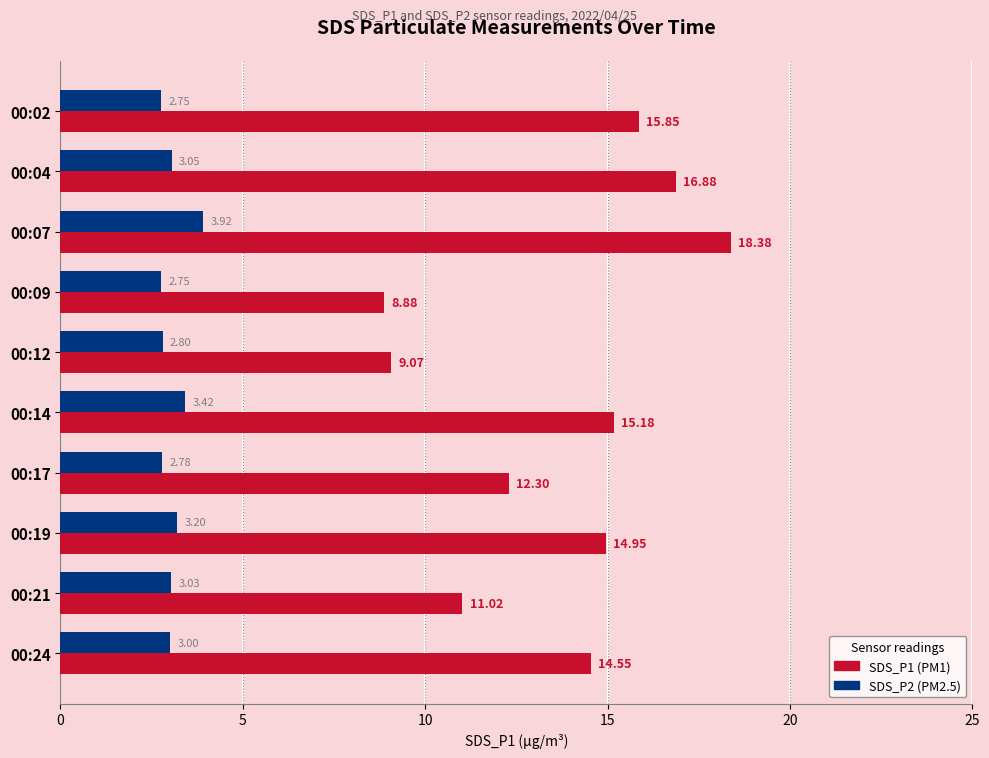

What is the spread (max minus min) of values at 00:17?

9.5